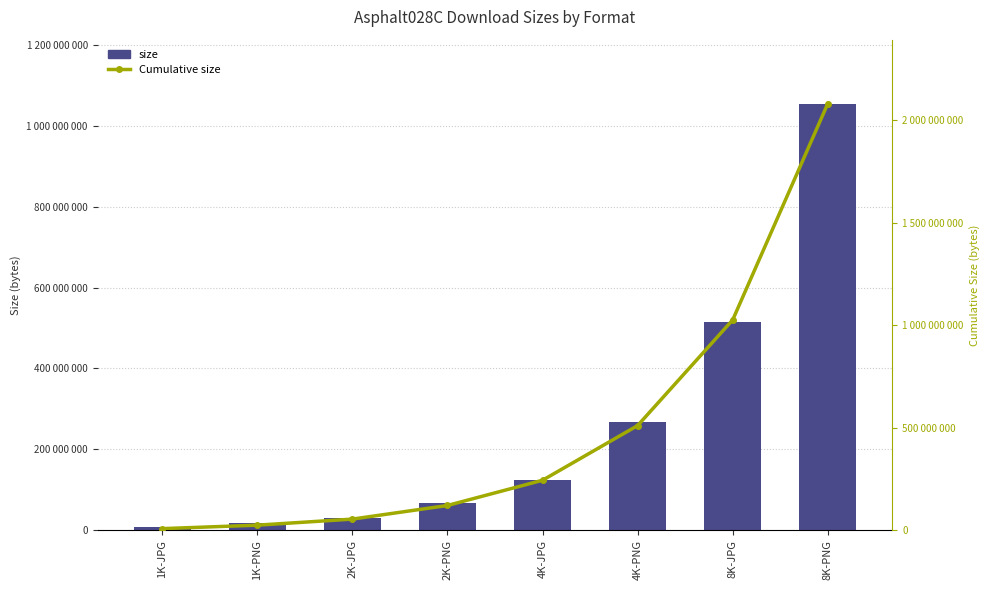

Rank the series by their maximum value, from lowest to highest.

size, Cumulative size